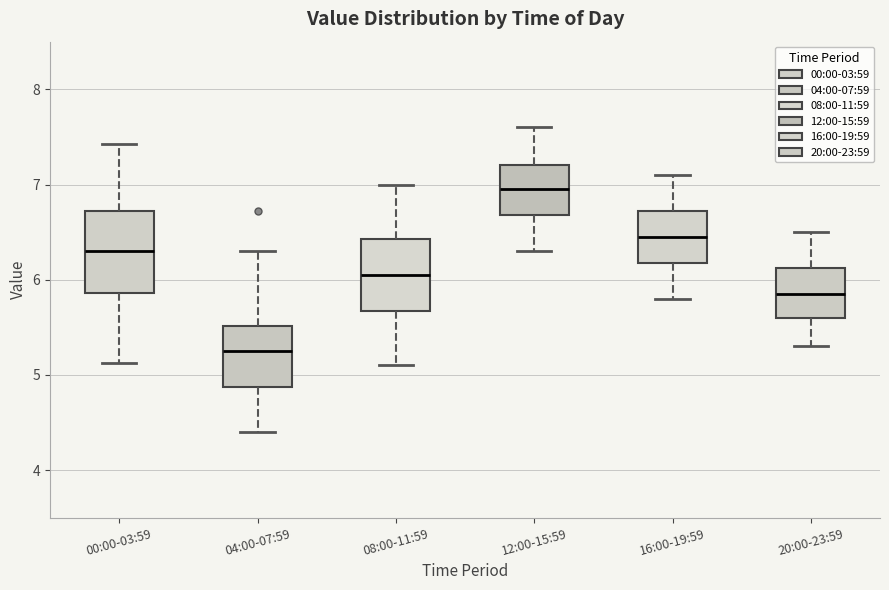

Which box's median line is the highest?

12:00-15:59